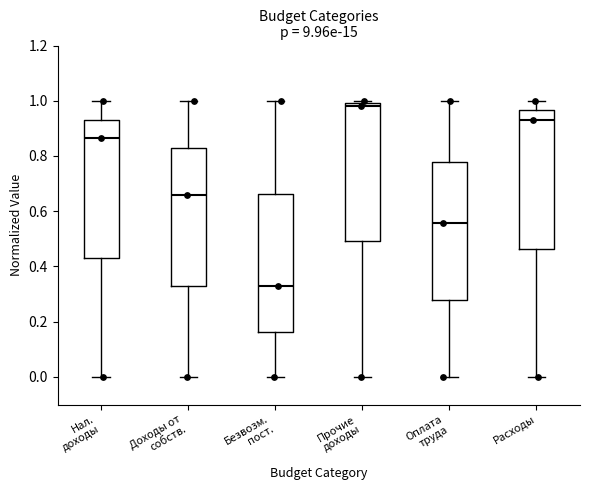

Reading left to right, read every box against the y-axis: the position of its median line, the range the box covers, and the ends of its whiskers. The values are not printed on the chart, so give them approximately, as read against the axis.

Нал. доходы: median 0.86, box 0.44 to 0.94, whiskers 0.00 to 1.00
Доходы от собств.: median 0.66, box 0.32 to 0.82, whiskers 0.00 to 1.00
Безвозм. пост.: median 0.32, box 0.16 to 0.66, whiskers 0.00 to 1.00
Прочие доходы: median 0.98, box 0.50 to 1.00, whiskers 0.00 to 1.00 (just above the box's upper edge)
Оплата труда: median 0.56, box 0.28 to 0.78, whiskers 0.00 to 1.00
Расходы: median 0.92, box 0.46 to 0.96, whiskers 0.00 to 1.00